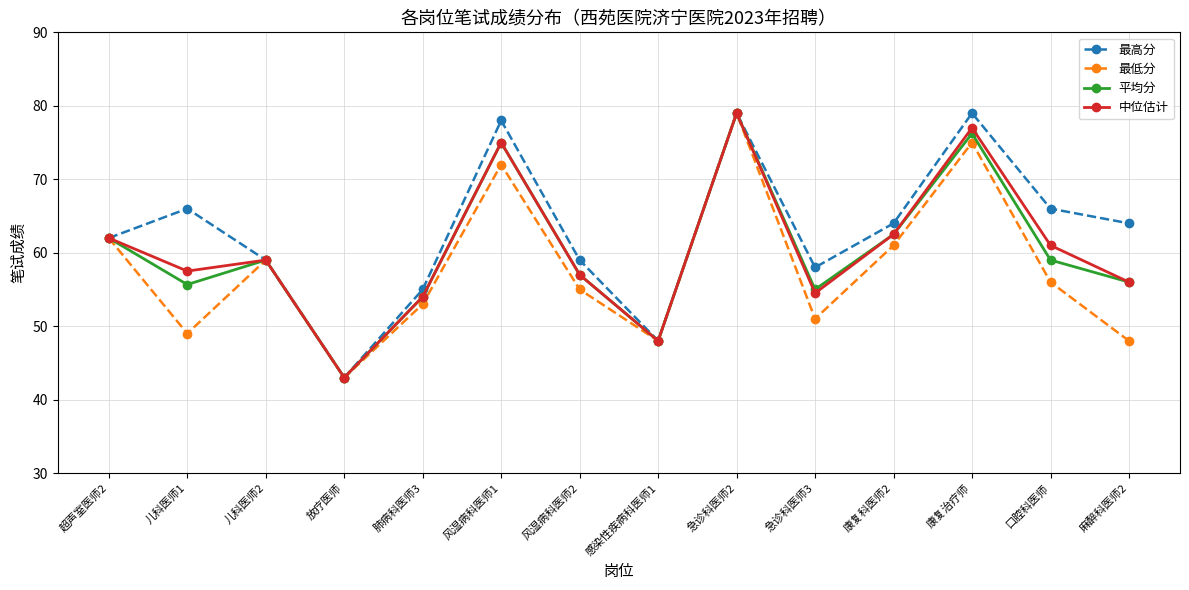

What is the spread (max minus min) of values at 急诊科医师3?

7.0